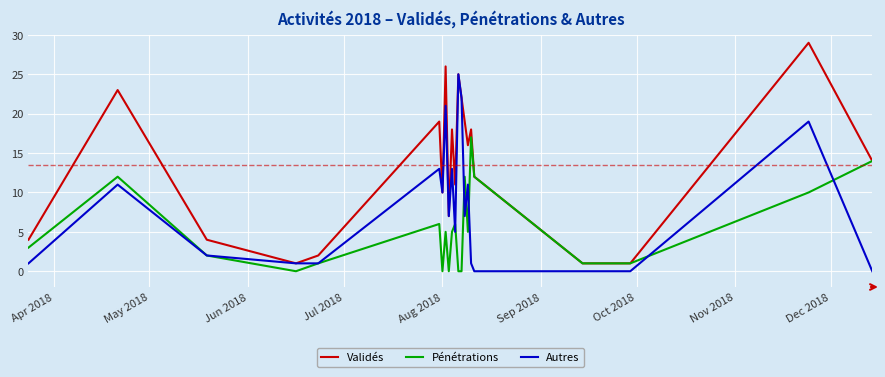

Rank the series by their maximum value, from highest to lowest.

Validés, Autres, Pénétrations